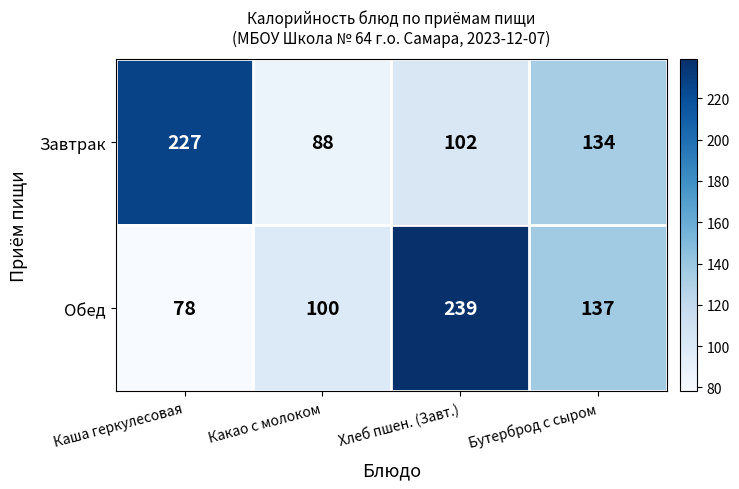

At Какао с молоком, list the series in order from largest to smallest.

Обед, Завтрак